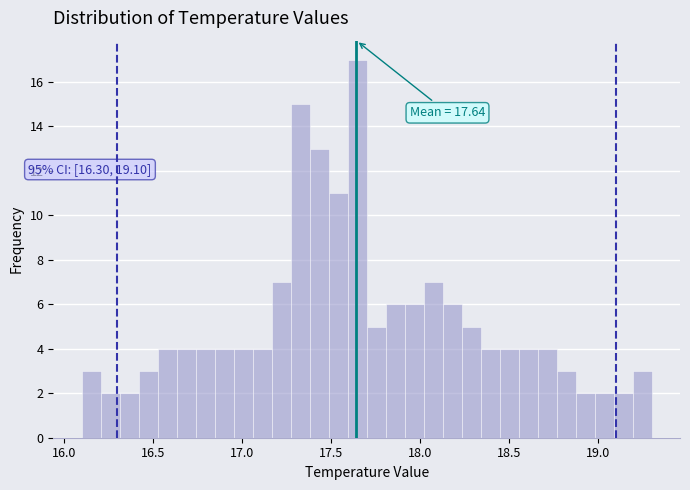

Around what value on the x-axis is the tallest bar? Give the approximate position of its centre, as read against the axis.

17.65